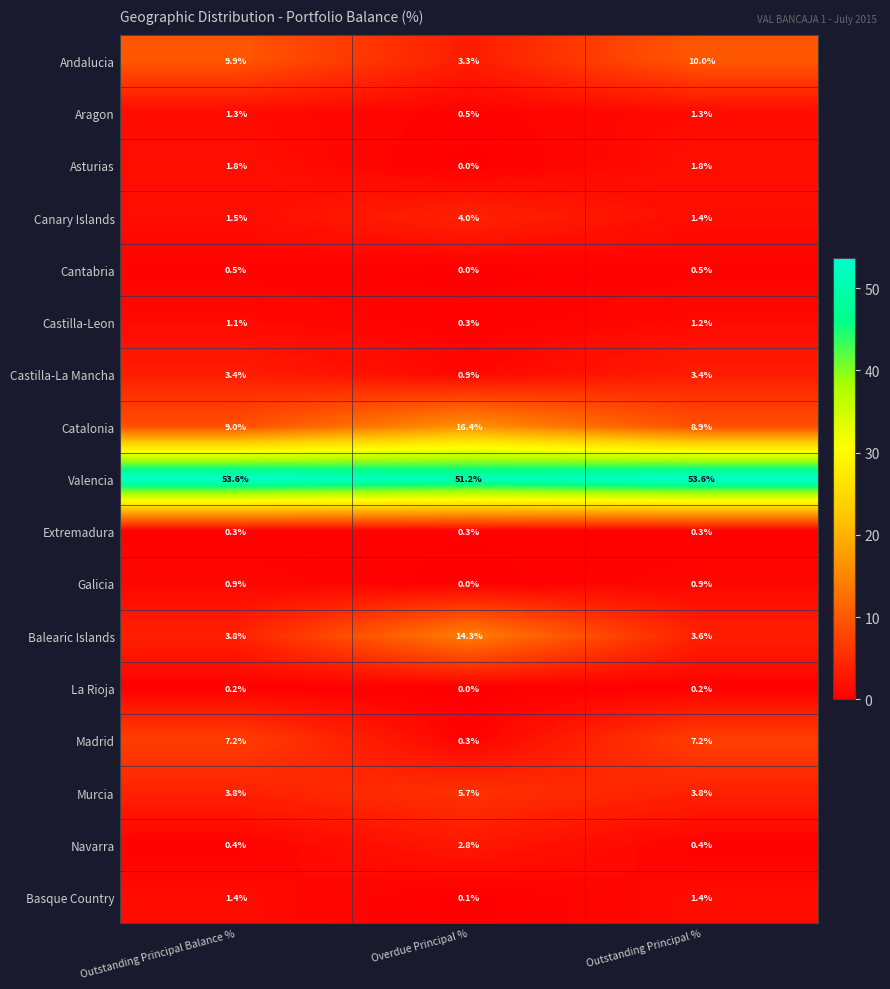

What is the minimum value for Catalonia?

8.9